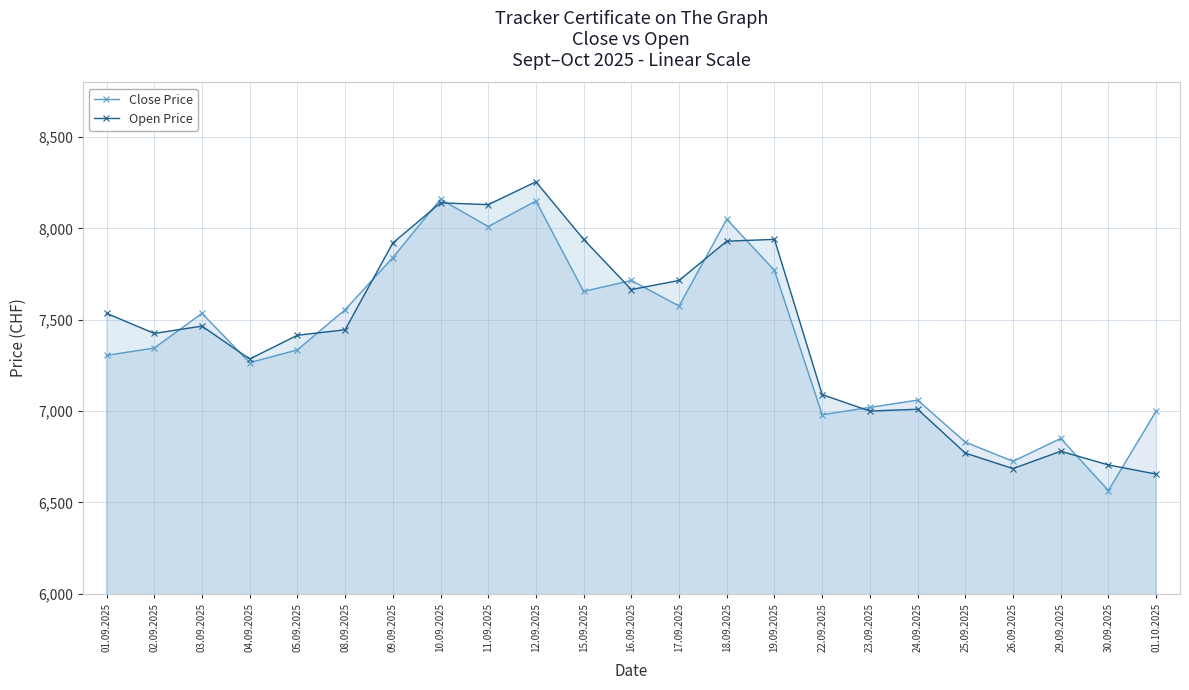

At which category does the chart reach its minimum across all series?

30.09.2025